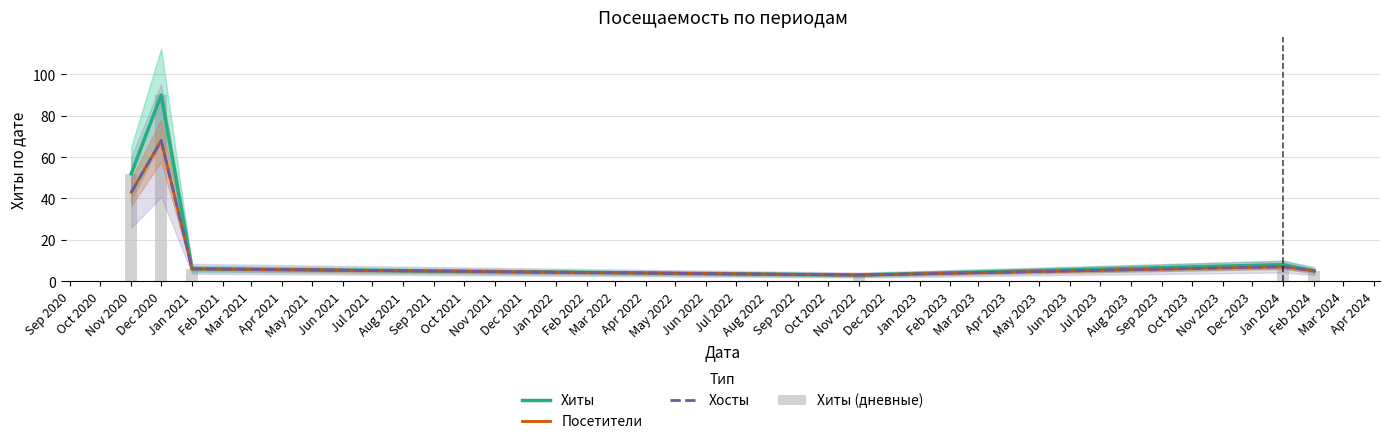

Does the chart contain stacked bars?

No